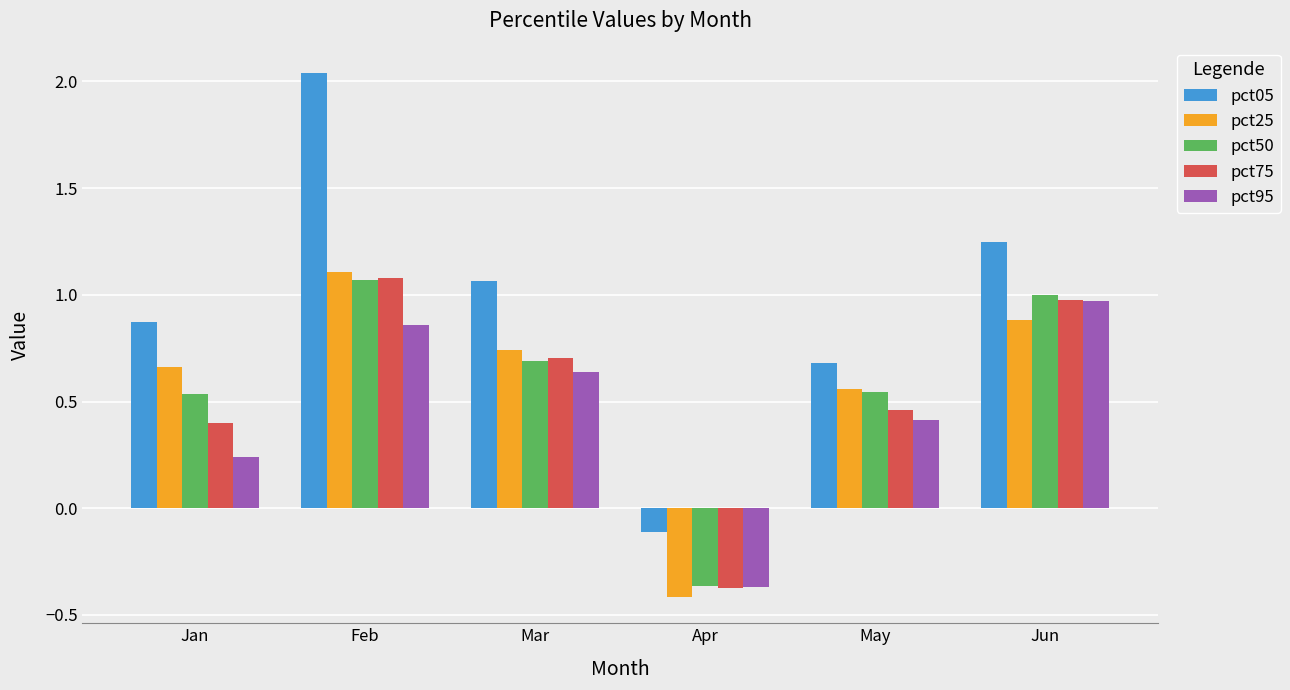

How many negative values does the pct25 series have?

1